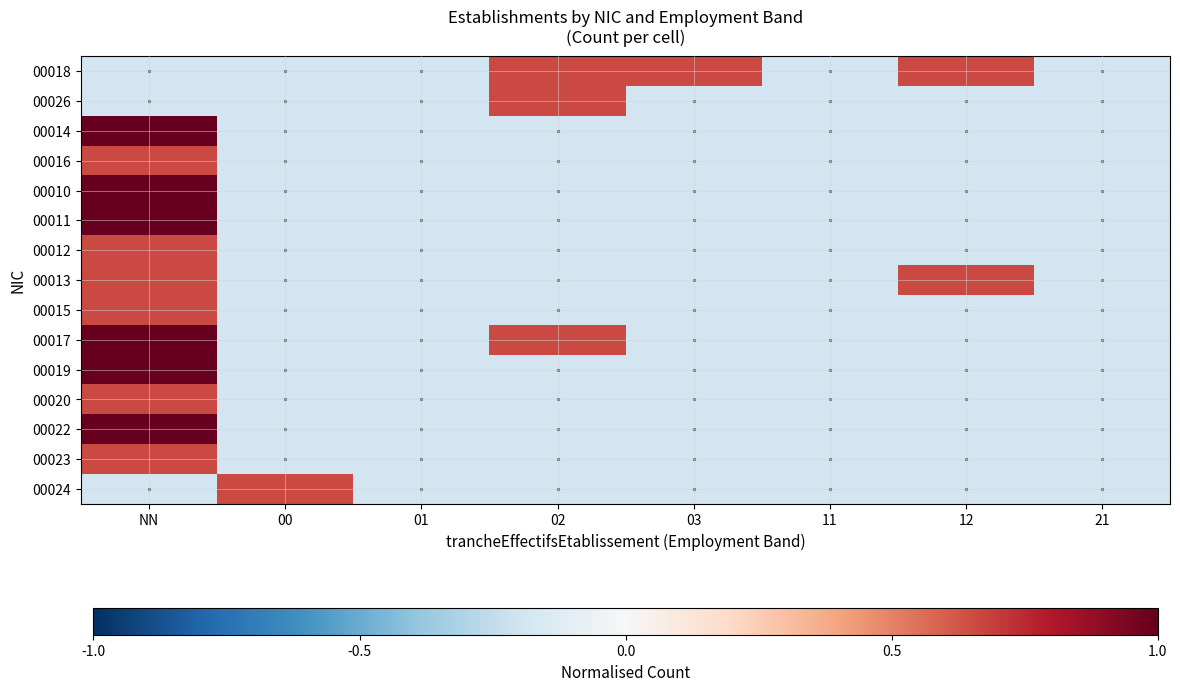

What is the difference between the highest and lowest values at 12?

0.9